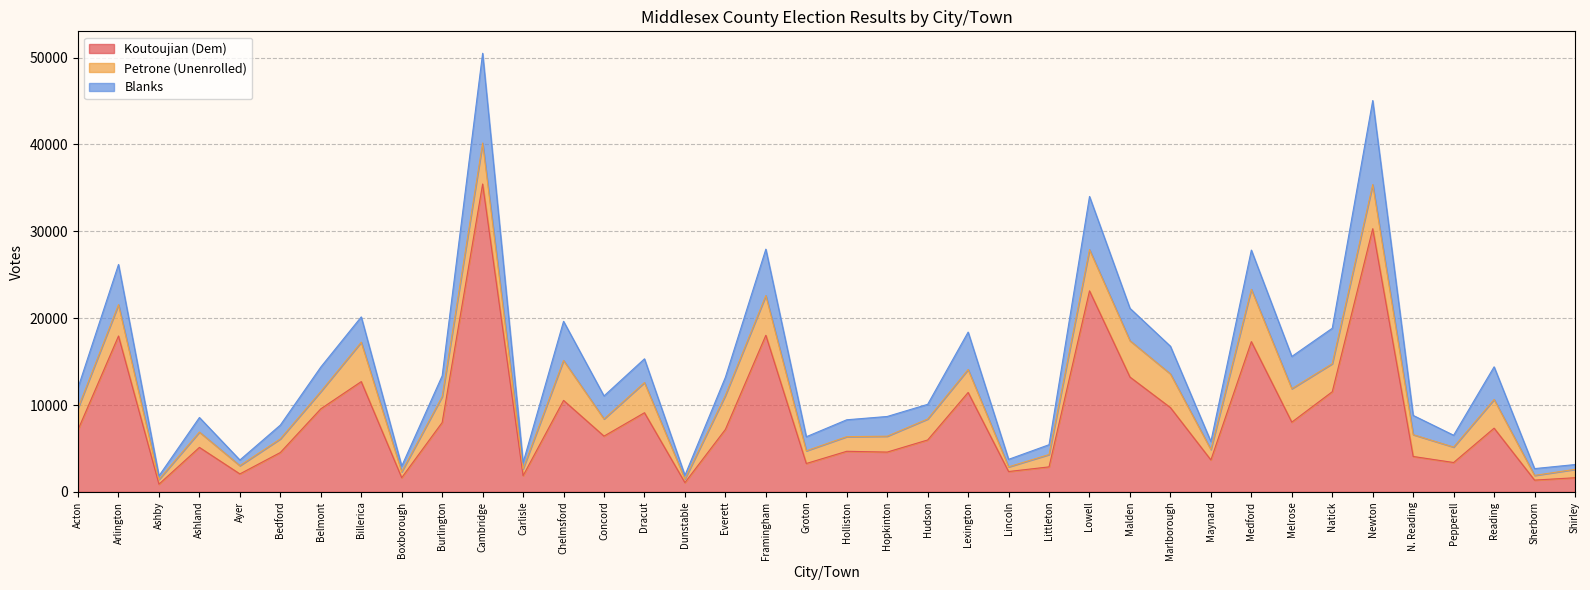

What is the difference between the highest and lowest values at Ashby?

959